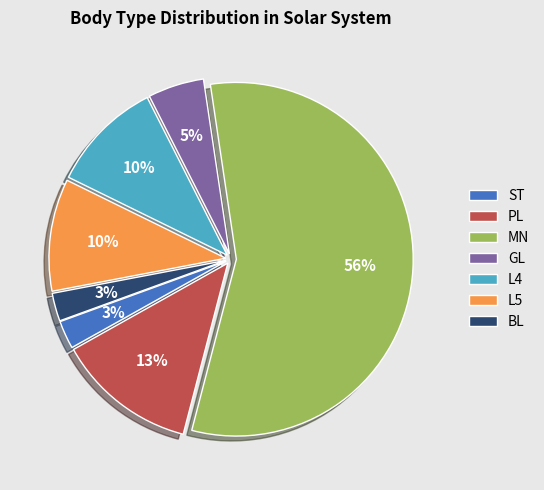

Which has a higher value, MN or ST?

MN